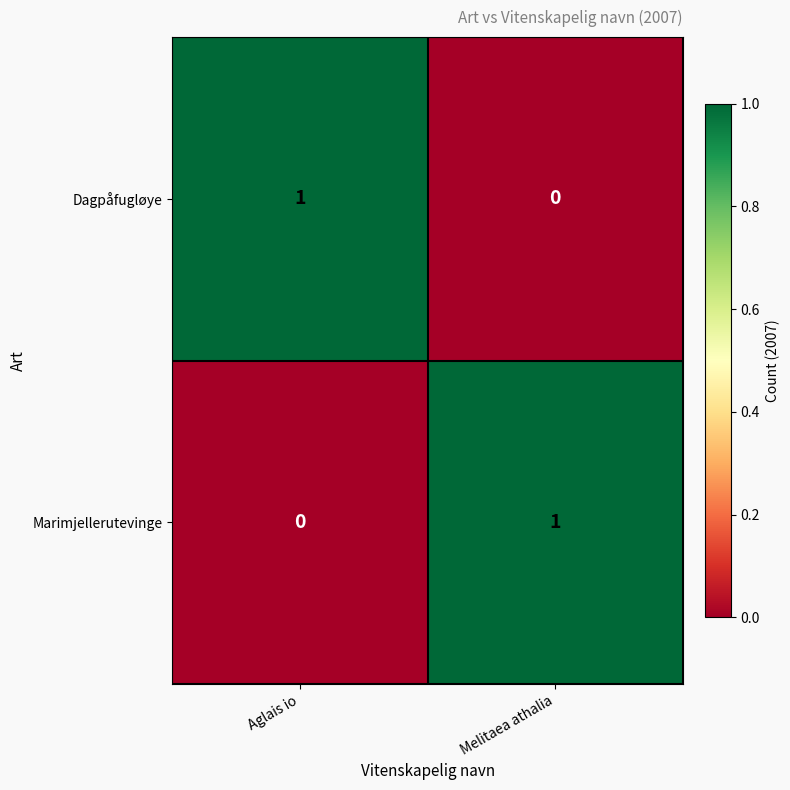

How many positive values does the Marimjellerutevinge series have?

1